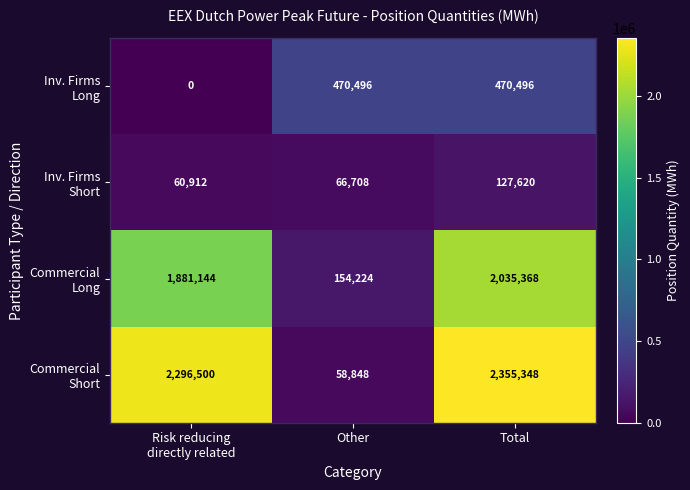

What is the total value across all series at Other?

750276